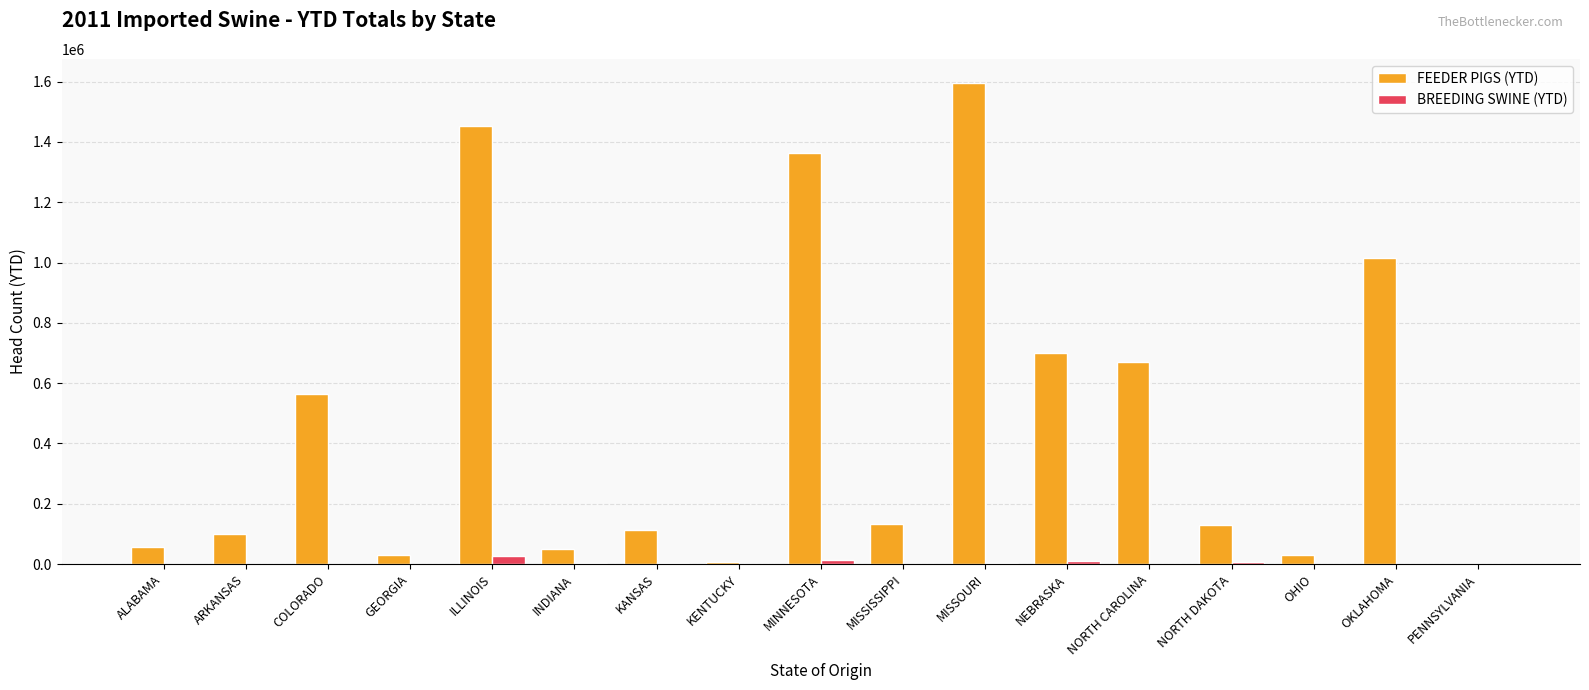

The value of FEEDER PIGS (YTD) at OKLAHOMA is 1014483. True or false?

True